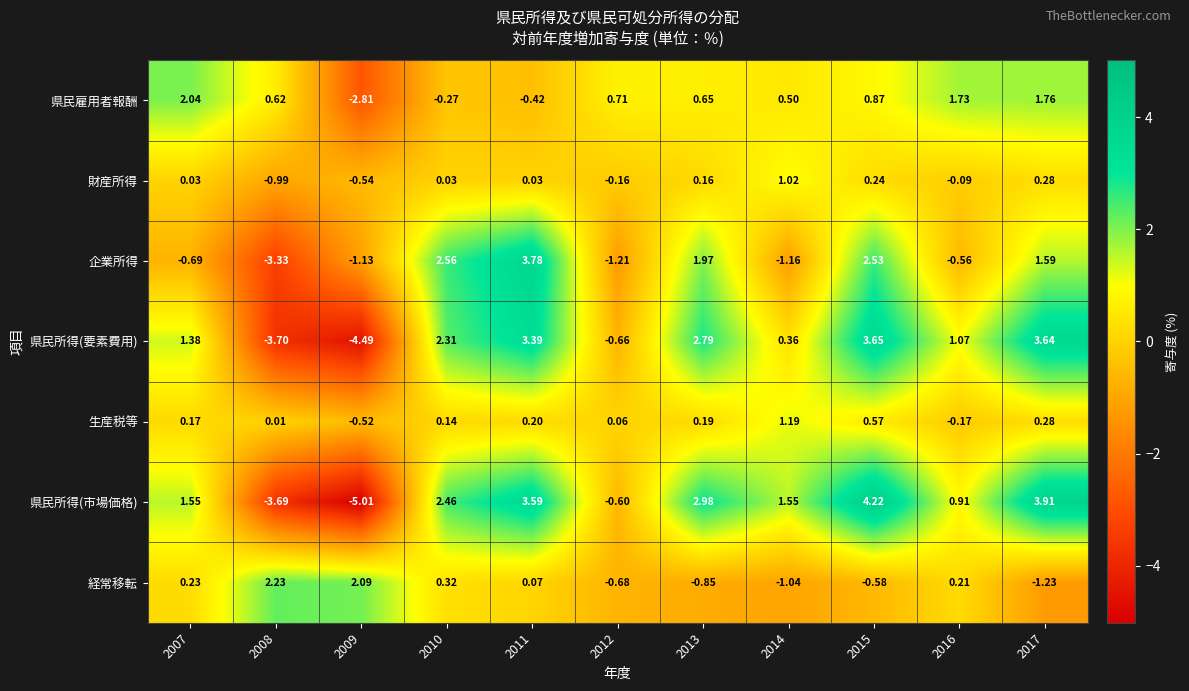

Rank the series at 2011 from lowest to highest value.

県民雇用者報酬, 財産所得, 経常移転, 生産税等, 県民所得(要素費用), 県民所得(市場価格), 企業所得